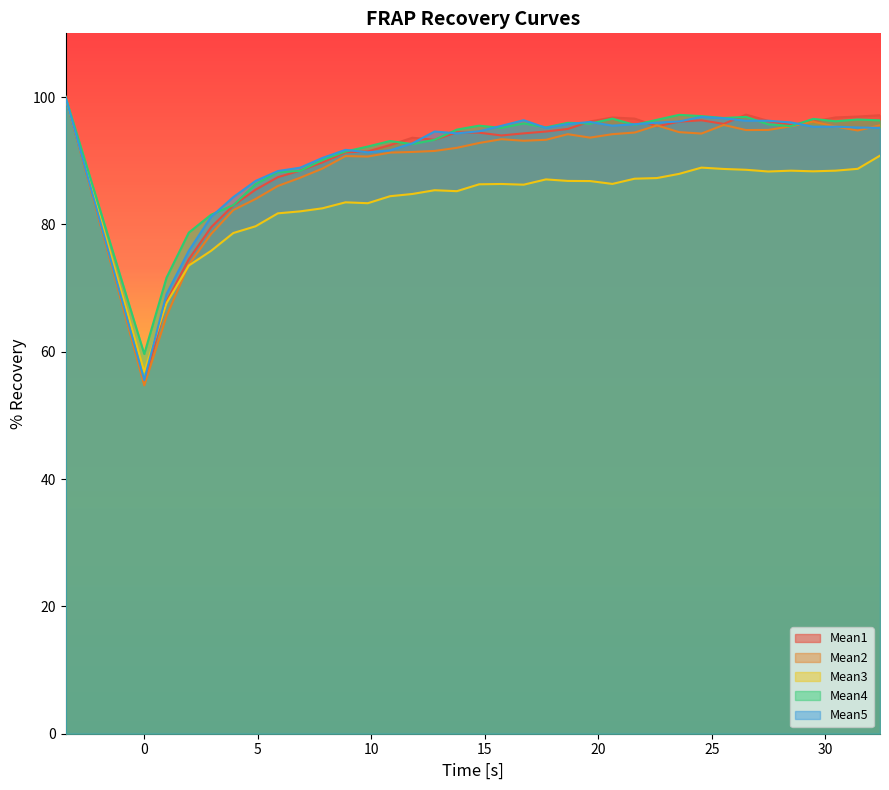

What is the minimum value for Mean3?

56.9